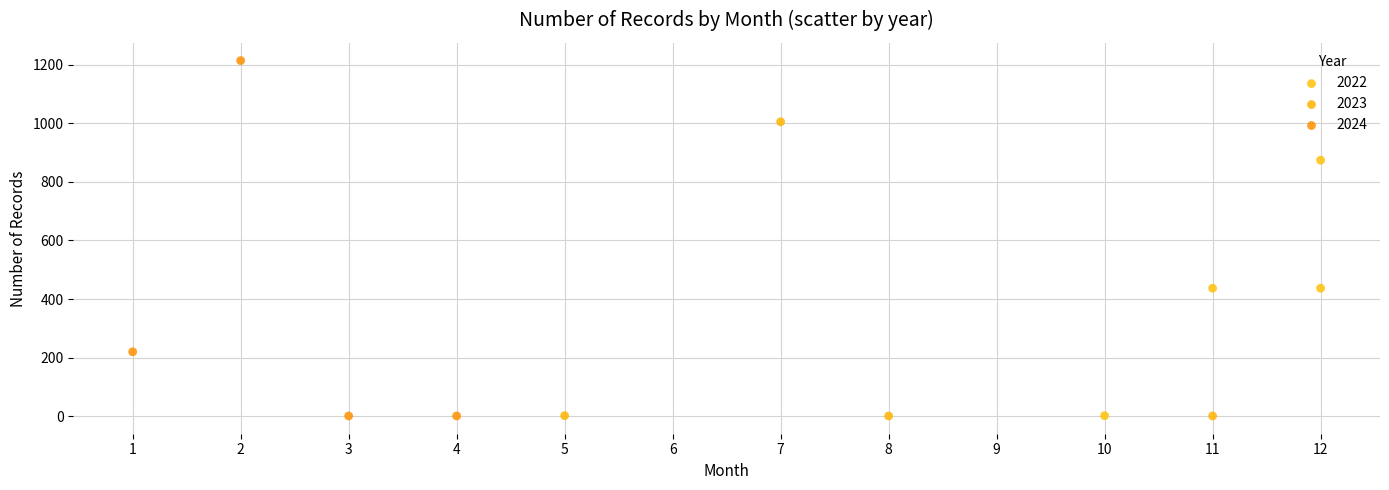

Which series contains the highest Y value?

2024